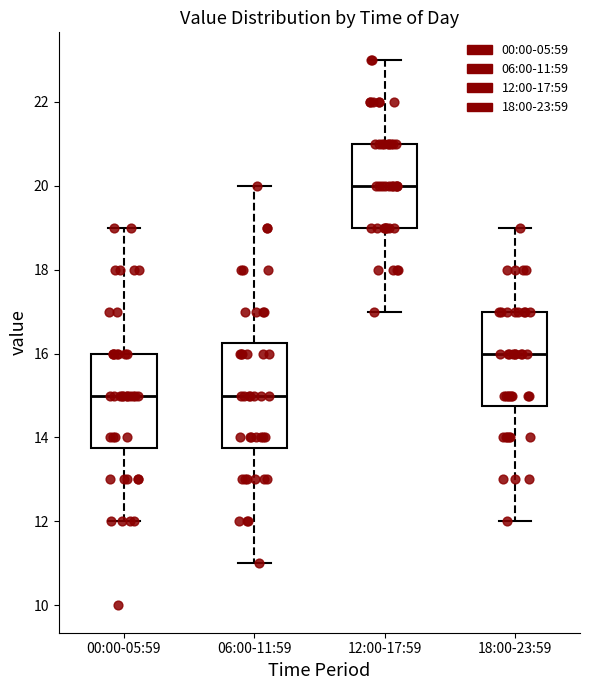

Which box is the tallest, from its lower edge to its upper edge?

06:00-11:59